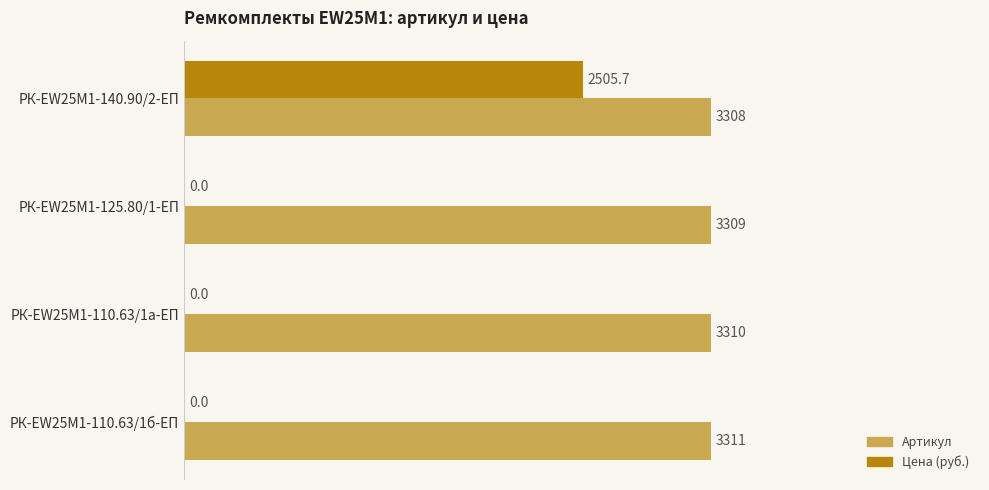

Which series has the largest total across all categories?

Артикул